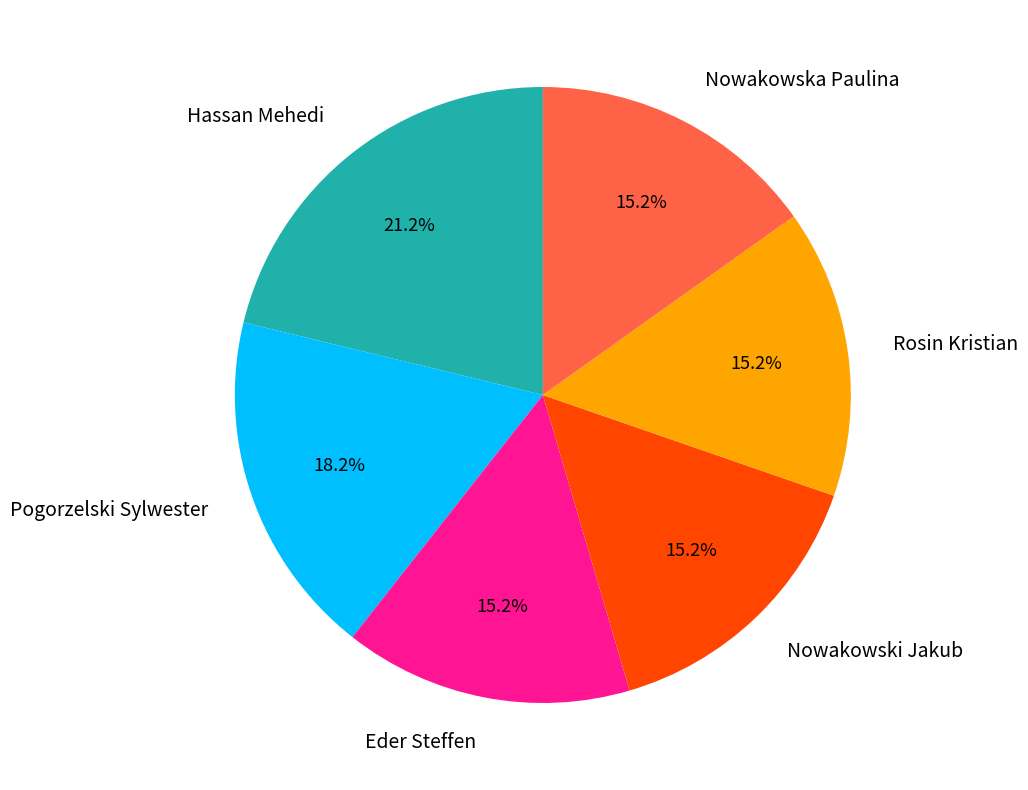

Is there a majority slice in this chart?

No